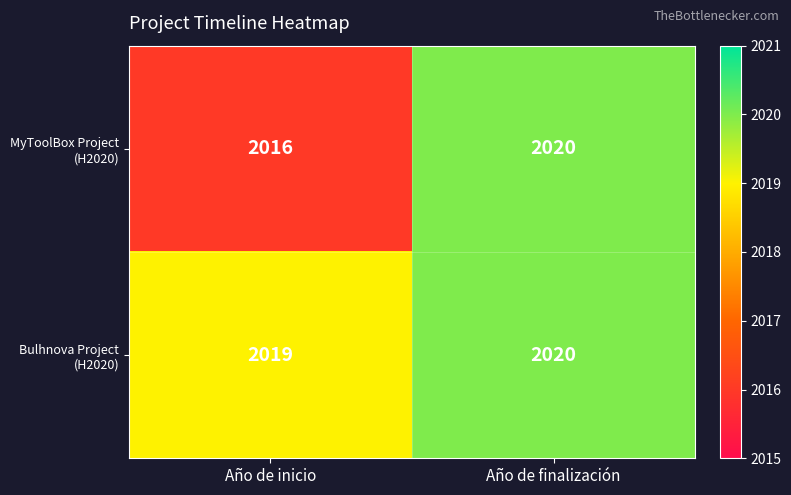

Which label corresponds to the smallest value in the chart?

Año de inicio